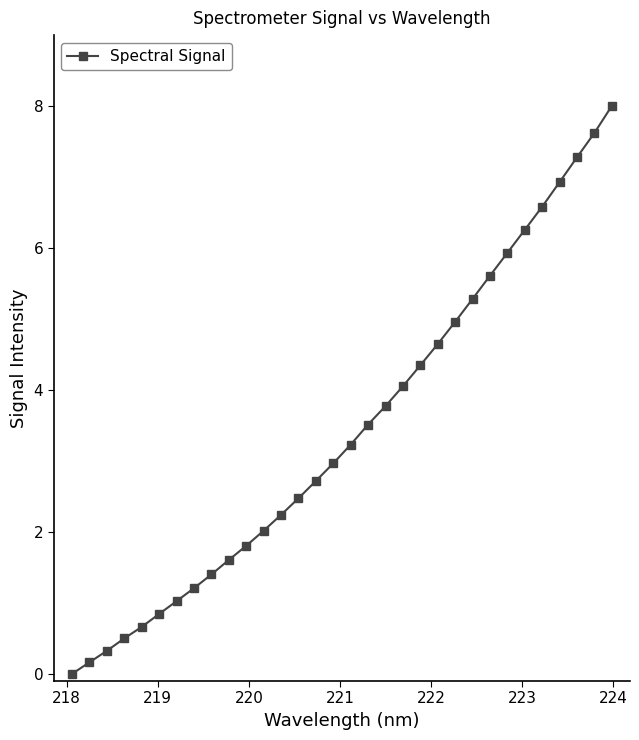

Count the number of categories in the chart.

32